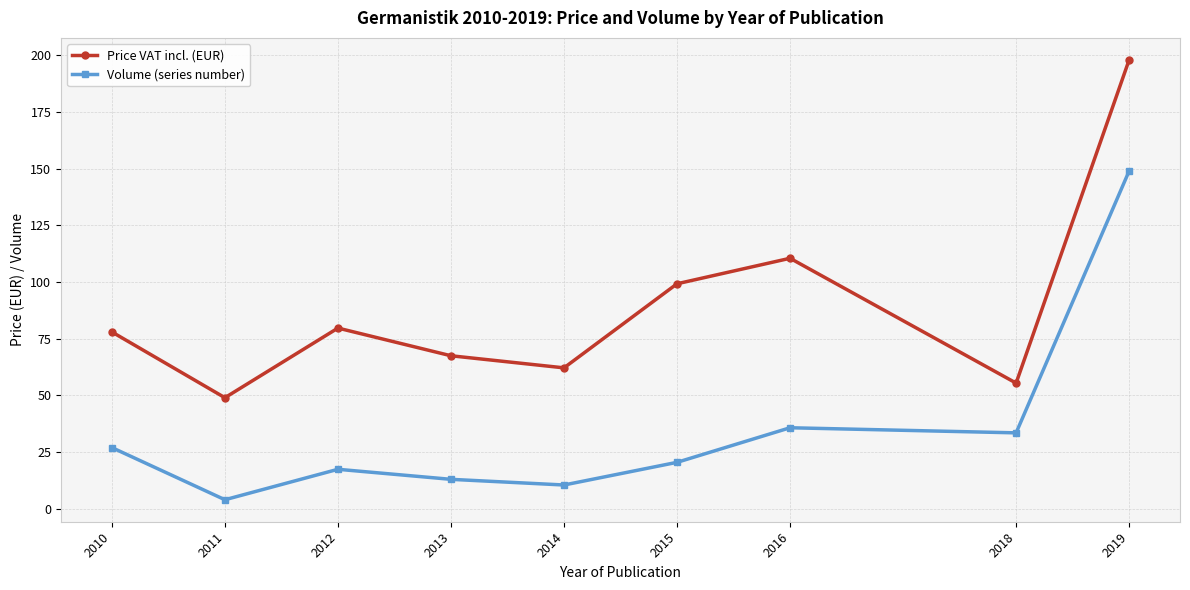

Rank the series by their maximum value, from lowest to highest.

Volume (series number), Price VAT incl. (EUR)